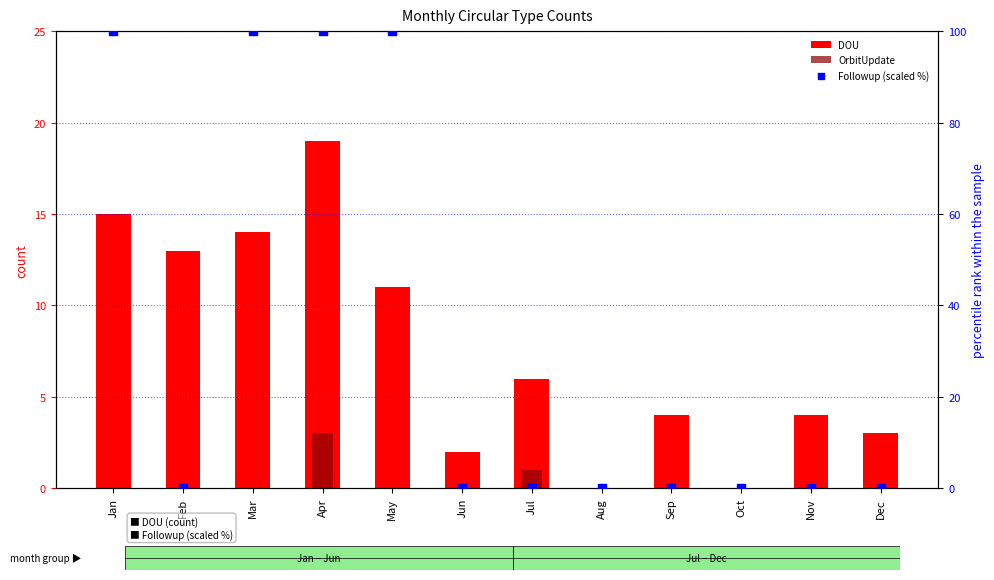

Which series has the largest Y range (max minus min)?

Followup (scaled %)